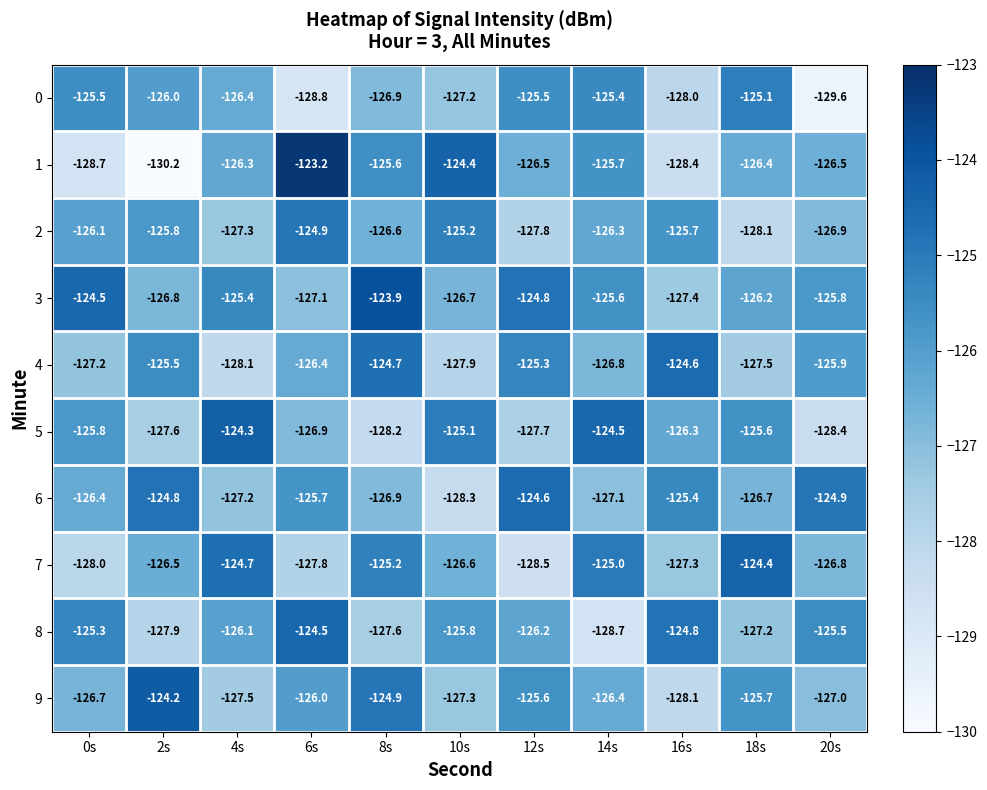

Rank the series at 20s from lowest to highest value.

0, 5, 9, 2, 7, 1, 4, 3, 8, 6